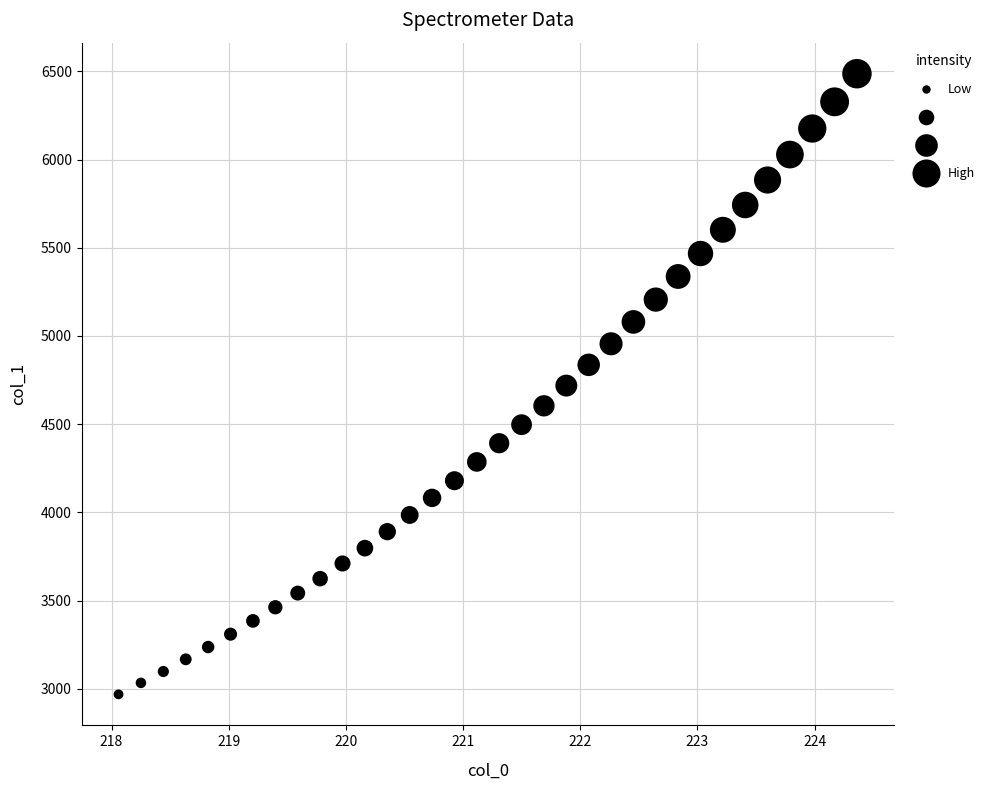

What is the range of X values (max minus min)?

6.3